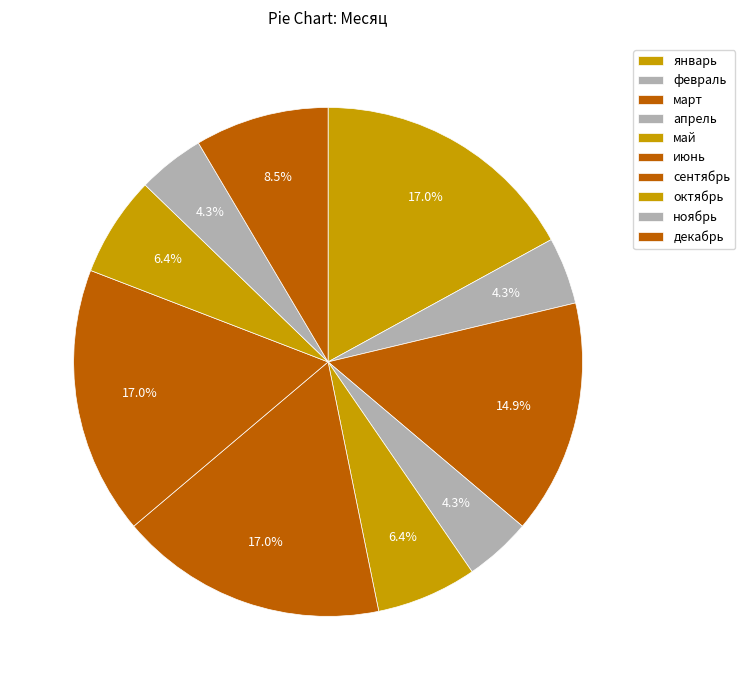

How many segments does this pie chart have?

10